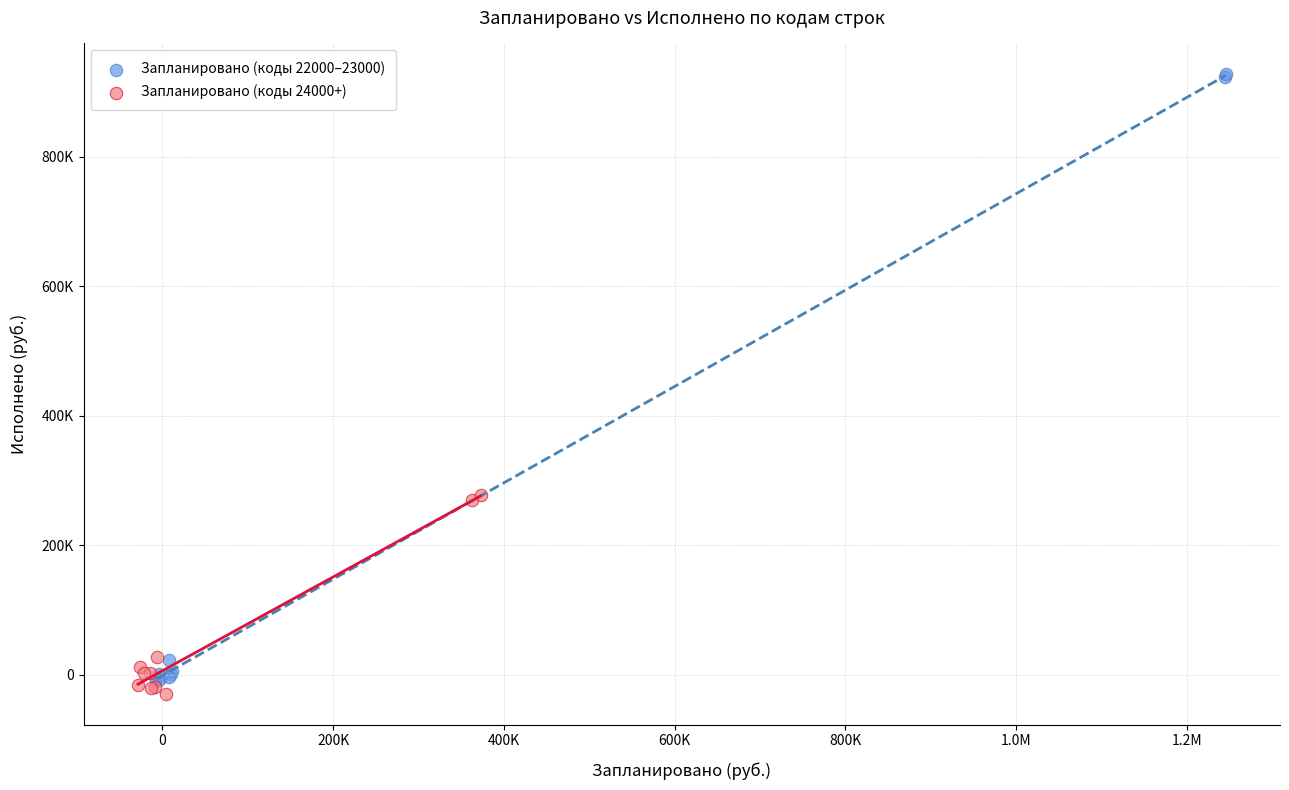

Which series contains the highest Y value?

Запланировано (коды 22000–23000)